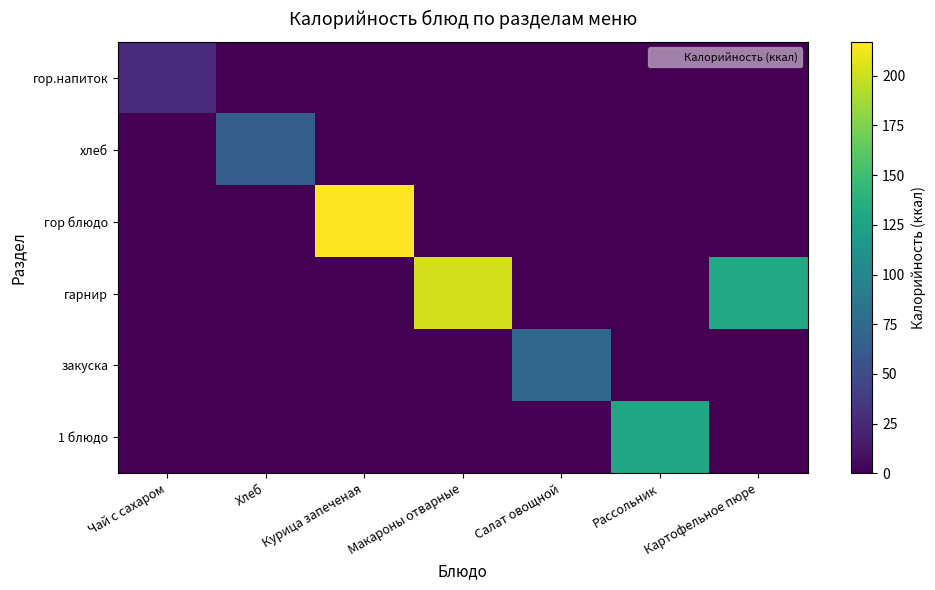

At which category is the sum across all series the highest?

Курица запеченая